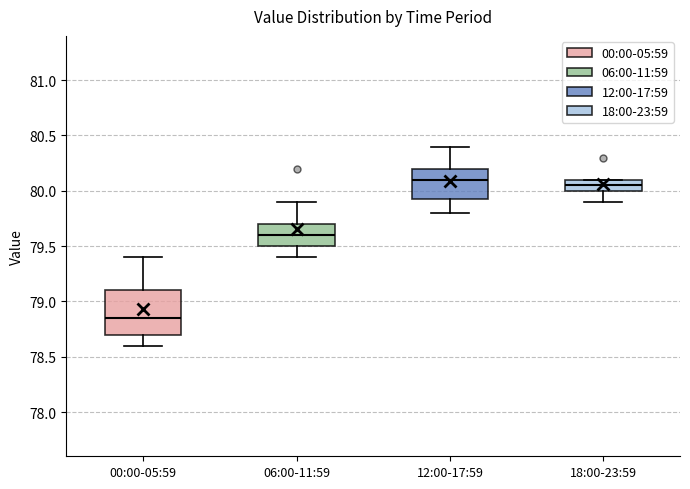

Which box has the lowest median line?

00:00-05:59